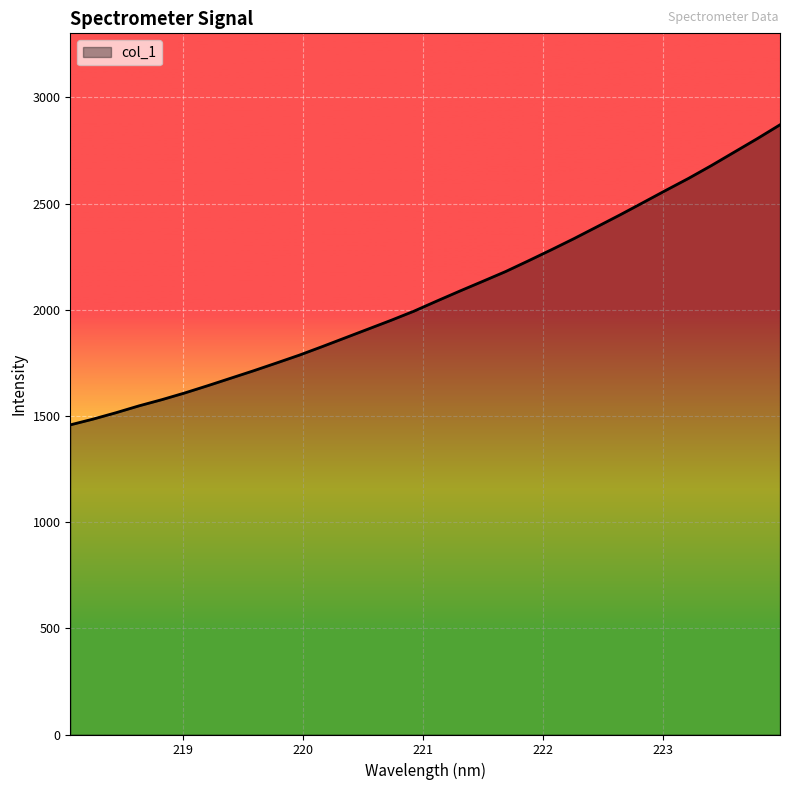

What is the difference between the maximum and minimum values?

1413.2